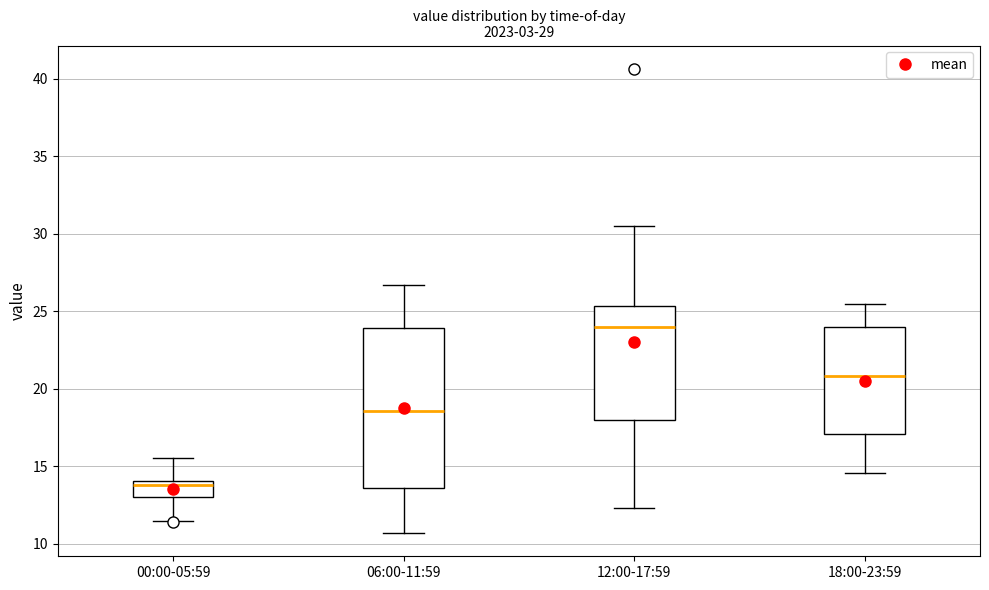

Which box has the highest median line?

12:00-17:59